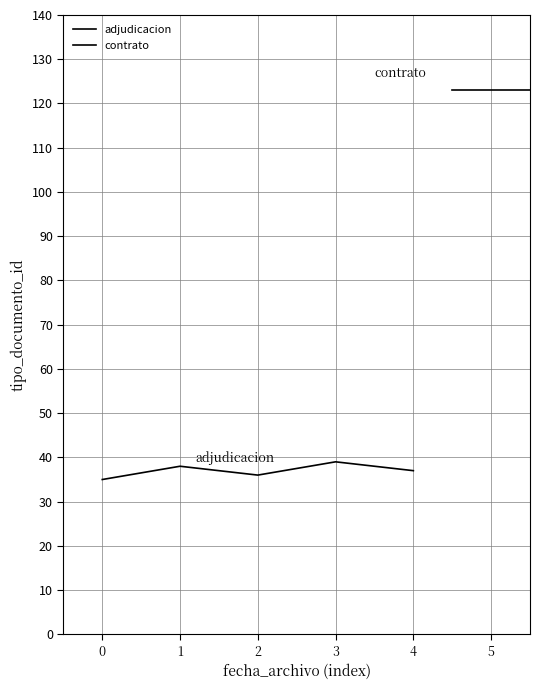

What is the difference between the second highest and minimum values?

3